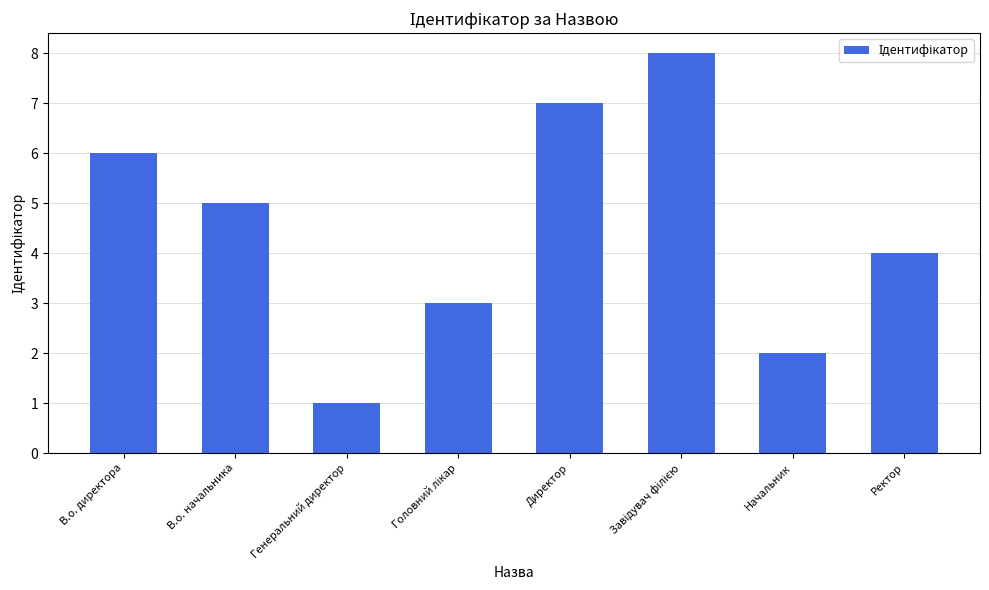

Count the values in the range 3 to 7.

5